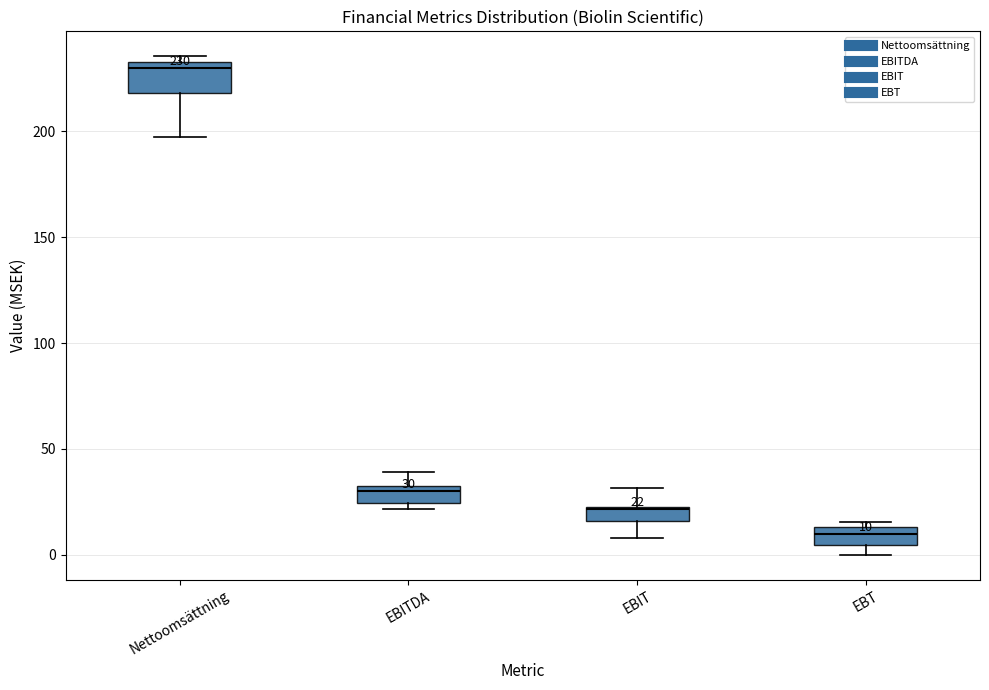

Which box has the highest median line?

Nettoomsättning